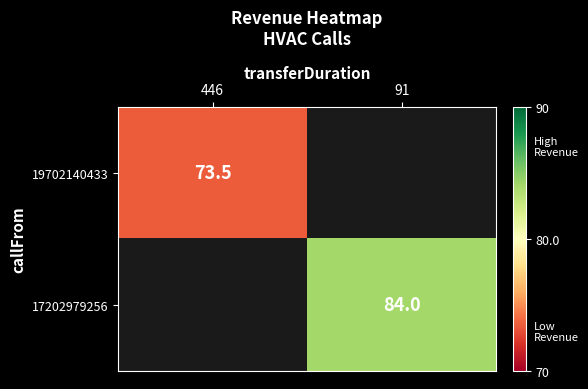

Rank the series by their maximum value, from lowest to highest.

19702140433, 17202979256